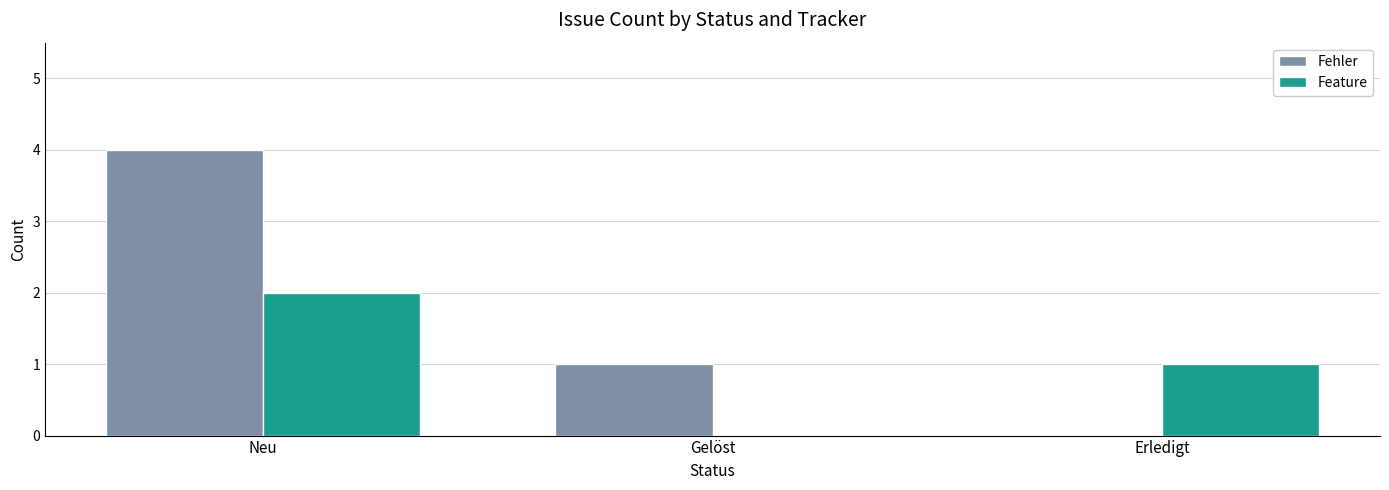

Which series has the widest spread of values?

Fehler